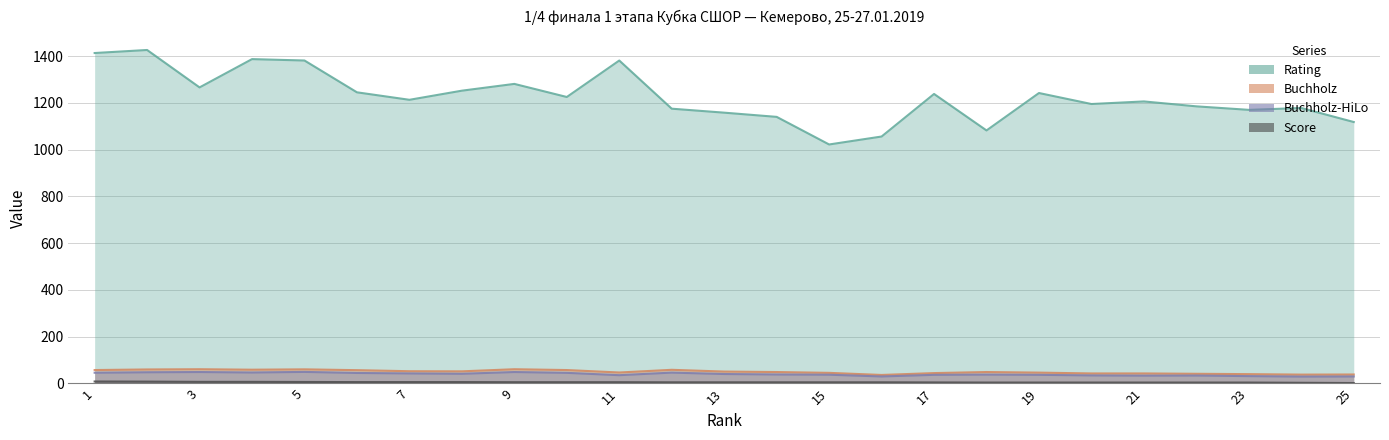

What is the sum of all Score values?

130.0